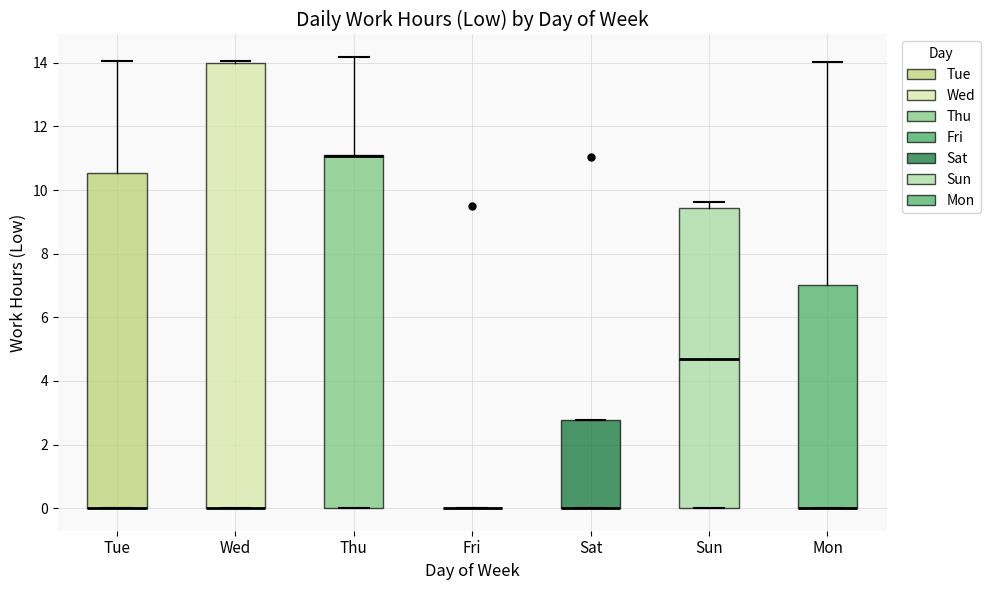

Comparing the boxes themselves (not the whiskers), which one is the tallest?

Wed